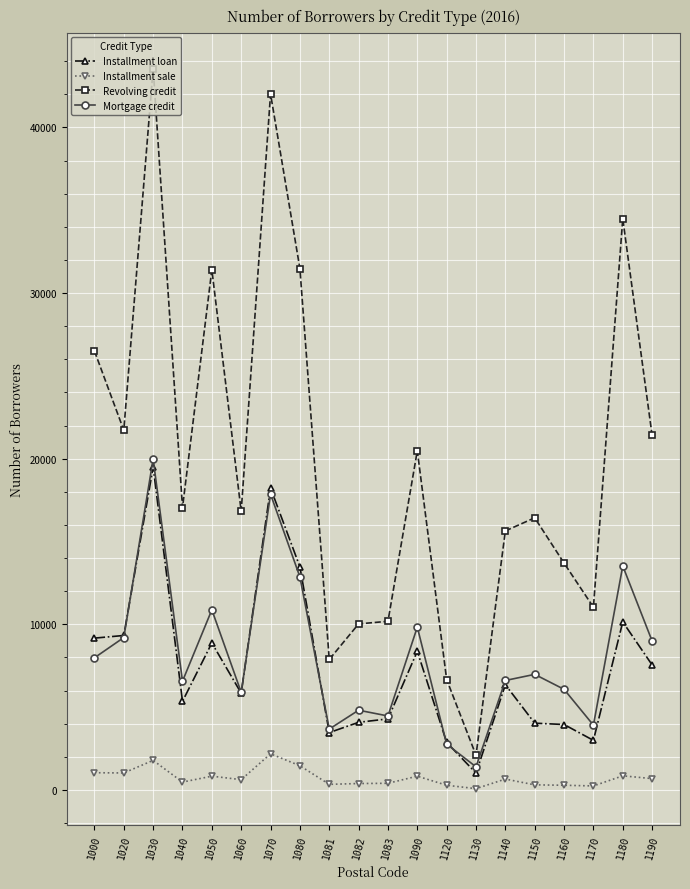

What is the difference between the maximum and minimum values in the Installment loan series?

18477